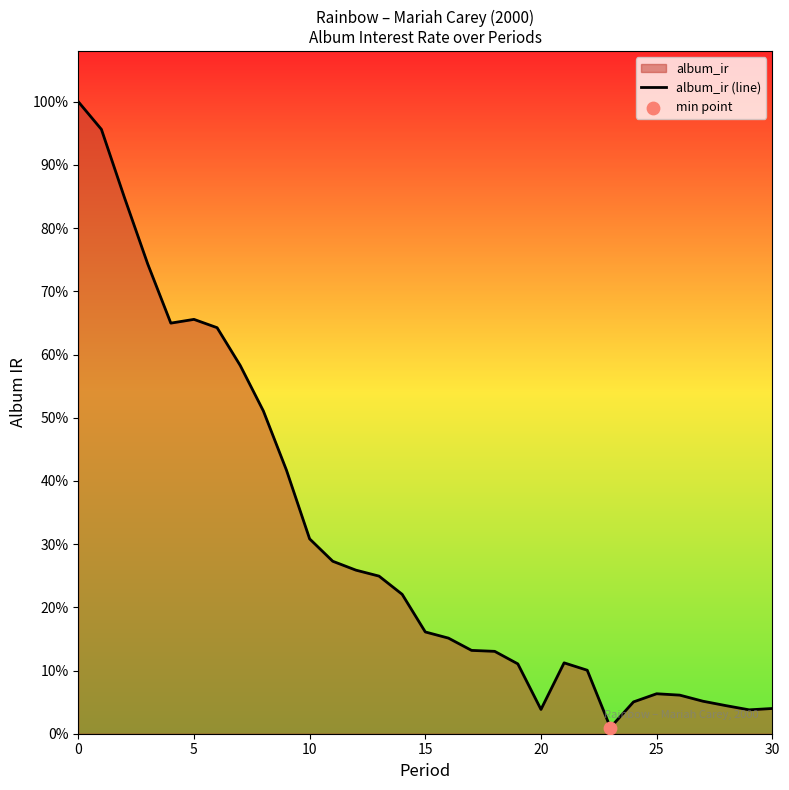

What is the ratio of the value at 0 to the value at 16?

6.6